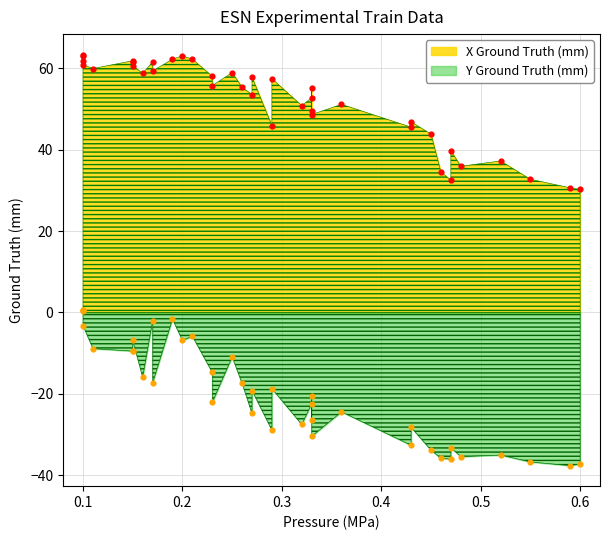

At how many categories does at least one series exceed -22?

39